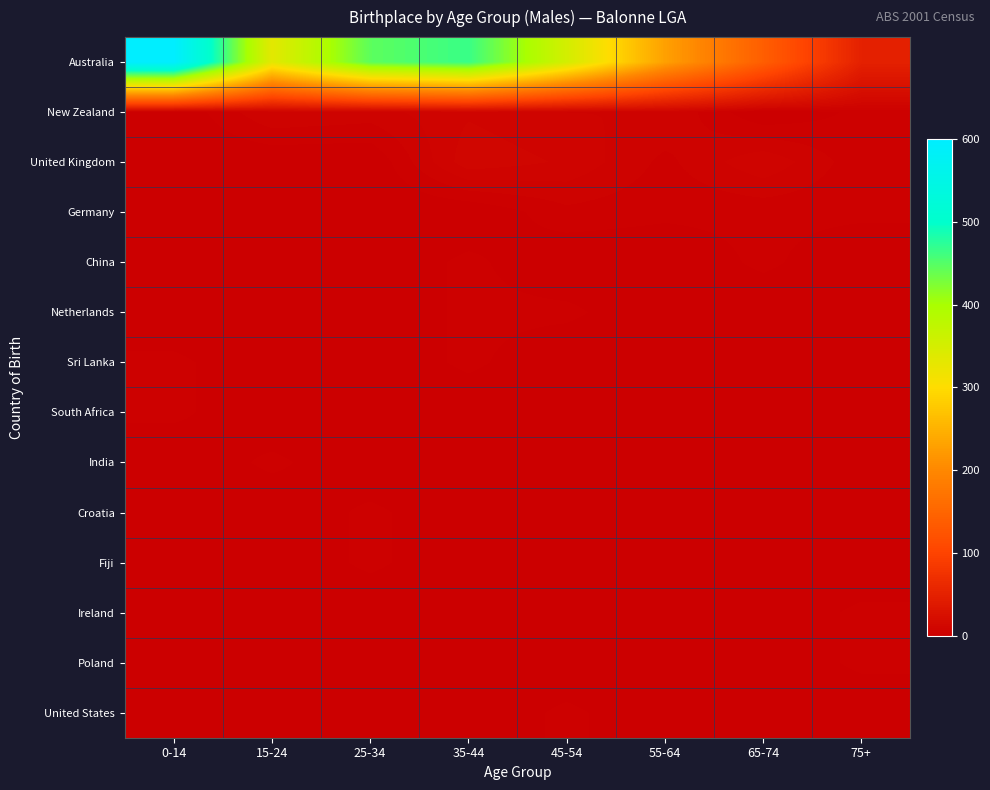

What is the spread (max minus min) of values at 55-64?

229